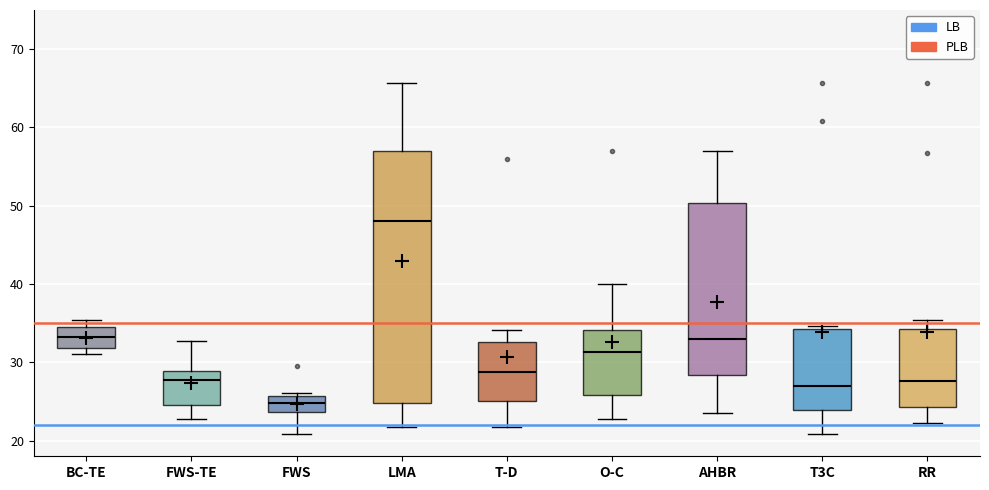

Where does the lower whisker of the box for RR end on the y-axis? The values are not printed on the chart, so give them approximately, as read against the axis.

22